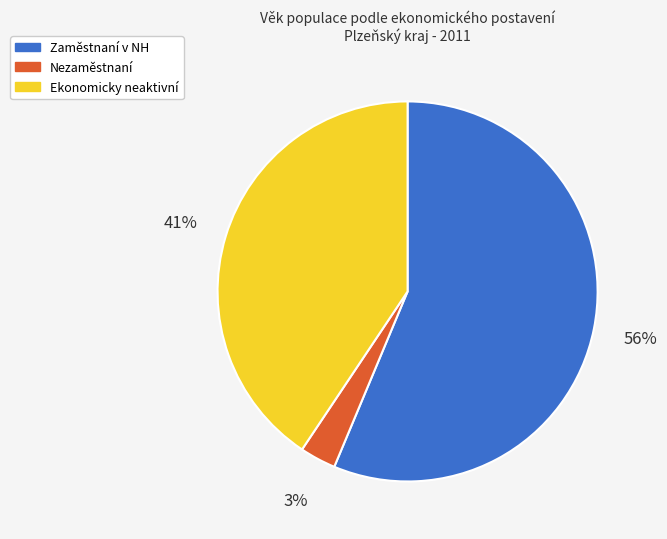

Between Ekonomicky neaktivní and Zaměstnaní v NH, which is larger?

Zaměstnaní v NH